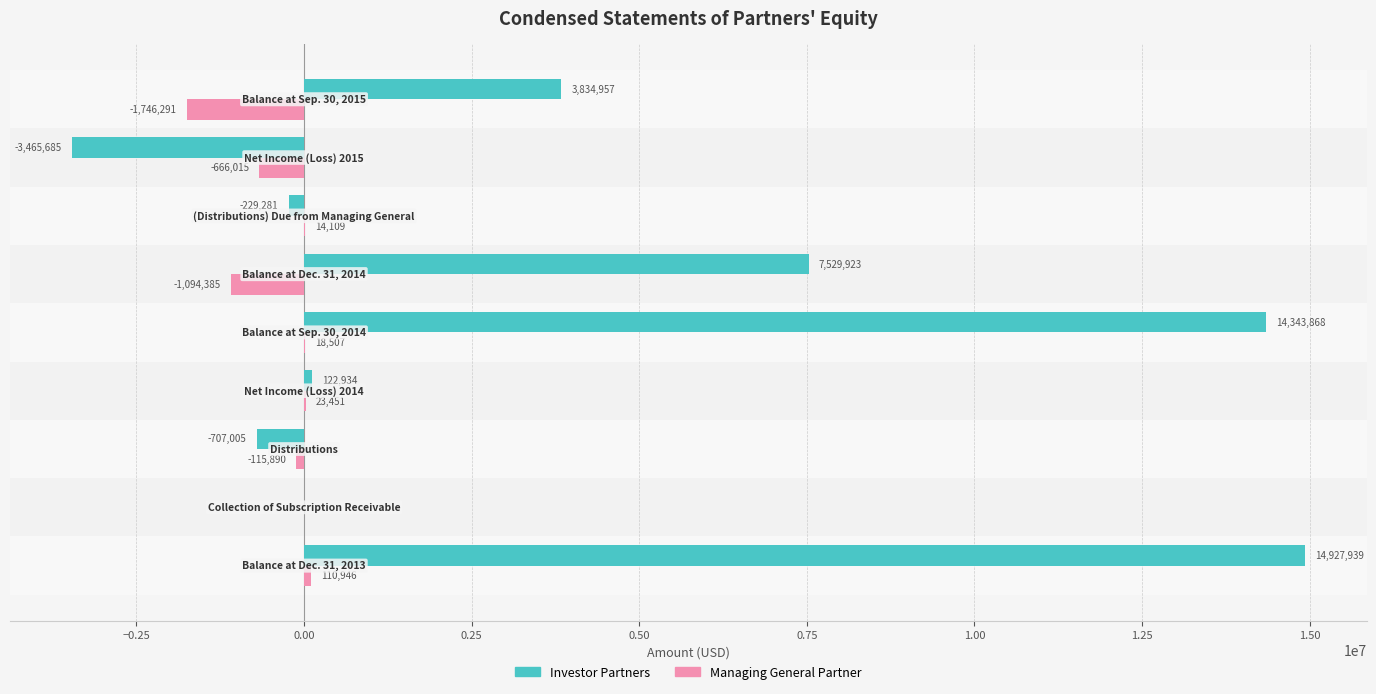

What is the average value of the Managing General Partner series?

-383952